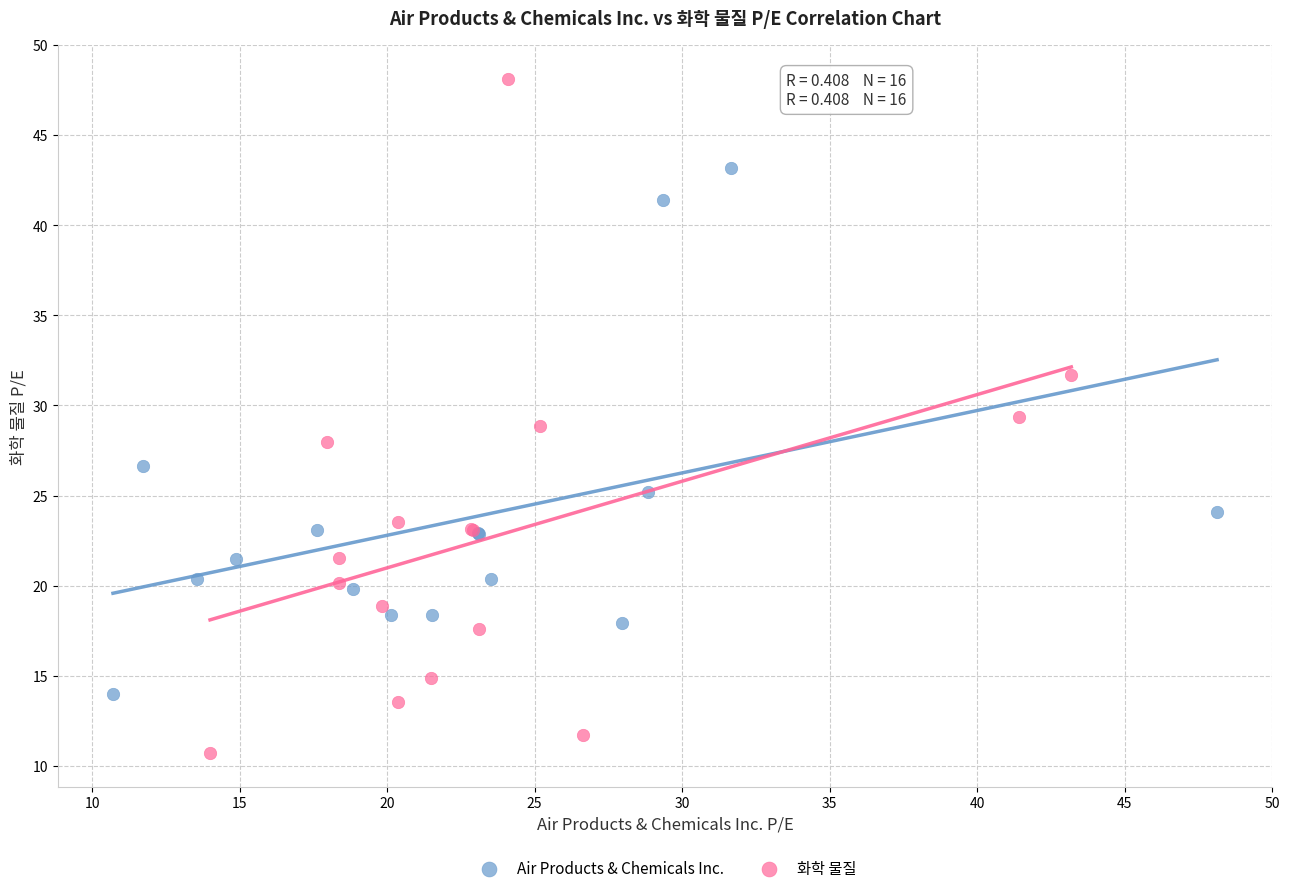

Which series has the widest spread of Y values?

화학 물질